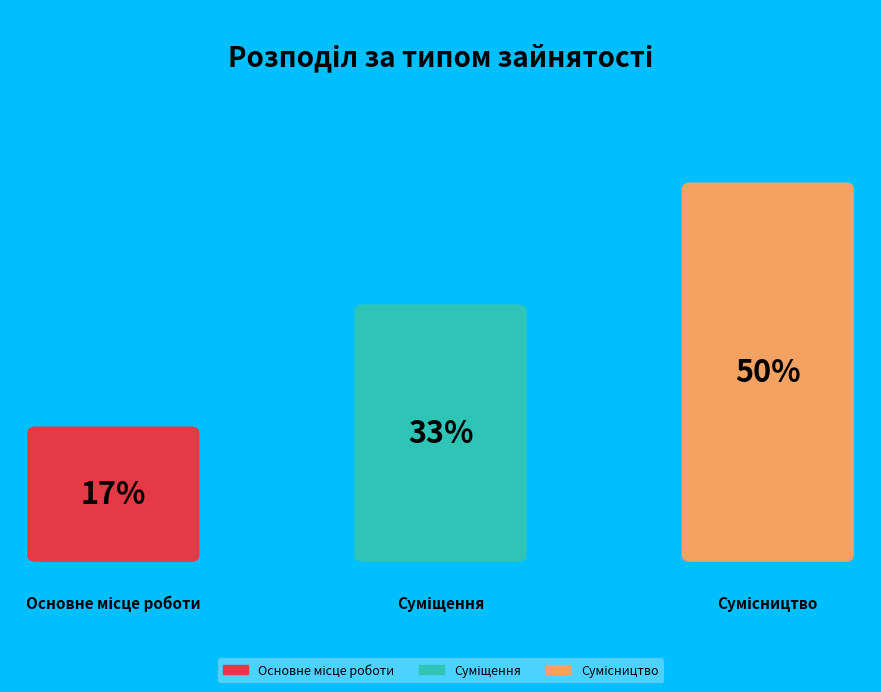

Which category has the biggest portion of the pie?

Сумісництво